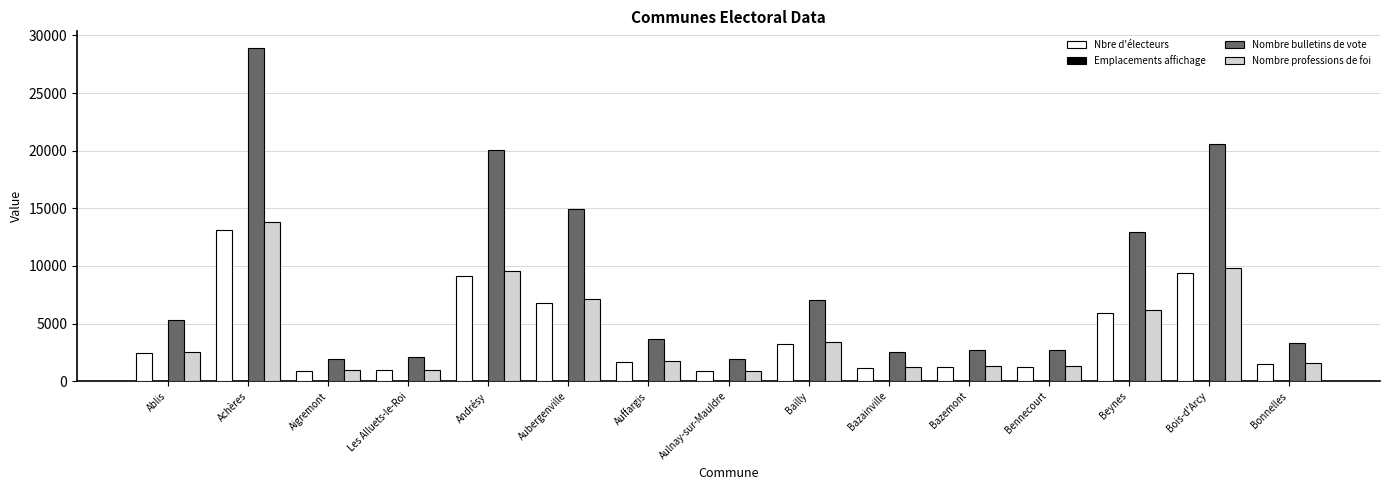

Which series has the largest total across all categories?

Nombre bulletins de vote